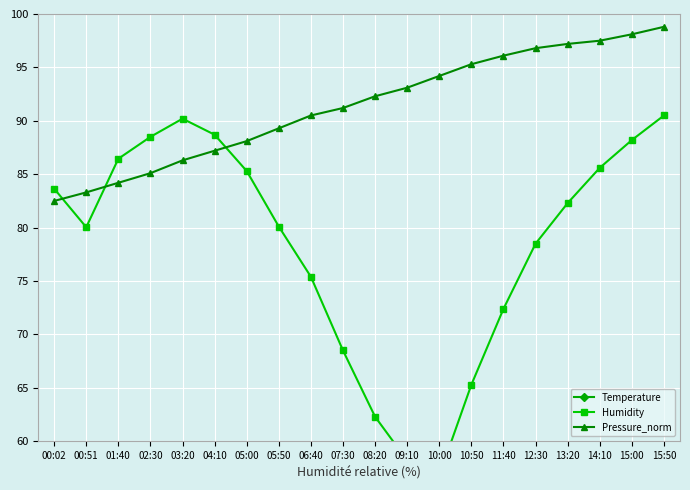

The value of Humidity at 04:10 is 88.7. True or false?

True